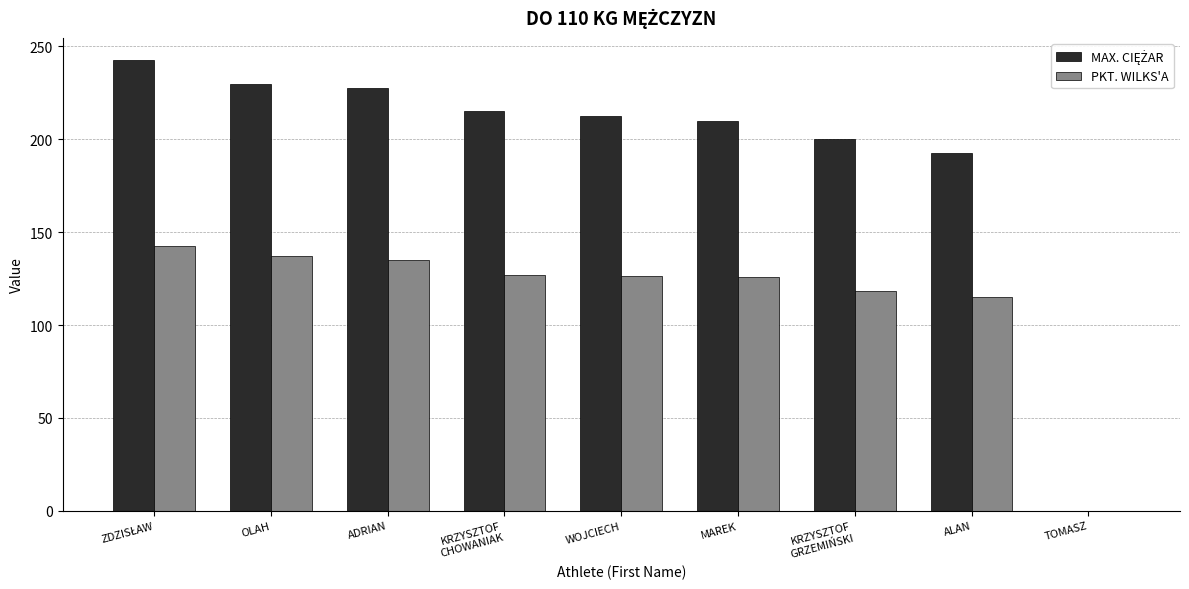

Where is PKT. WILKS'A nearest to the value 71?

ALAN